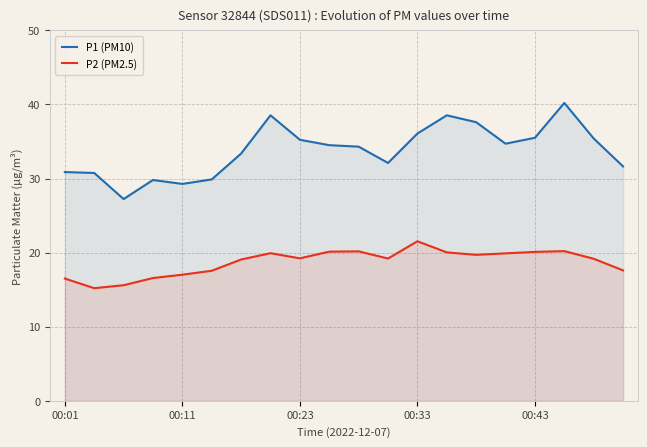

What value does the P1 (PM10) series have at 5?

29.9